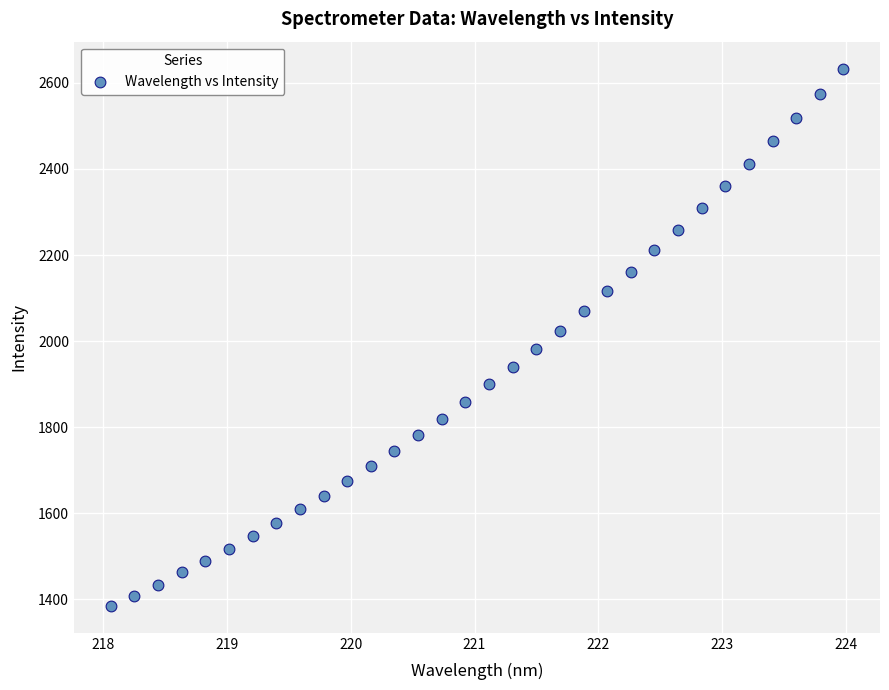

What Y value in the scatter plot is closest to 2009?

2023.0